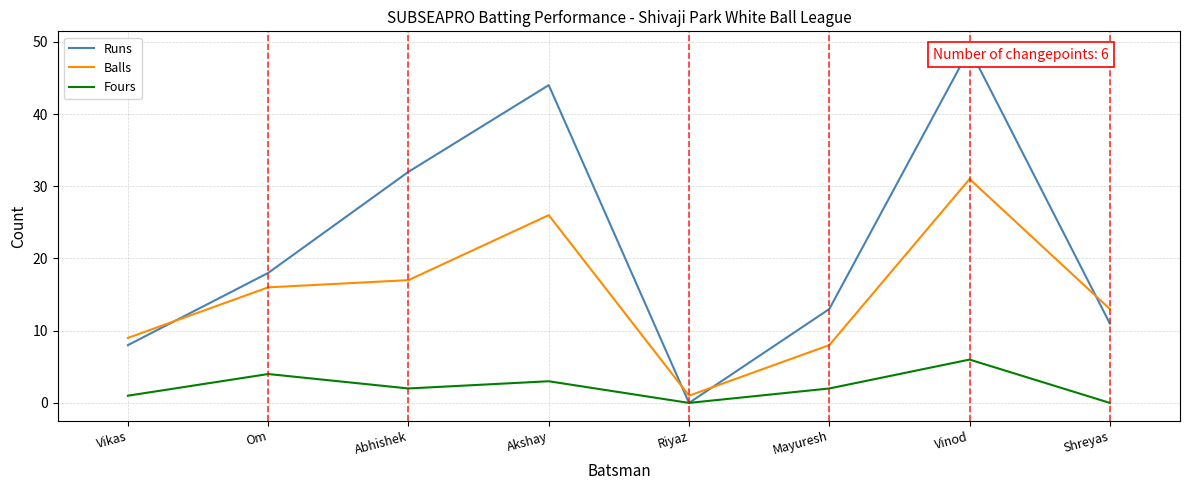

The value of Fours at Shreyas is 0. True or false?

True